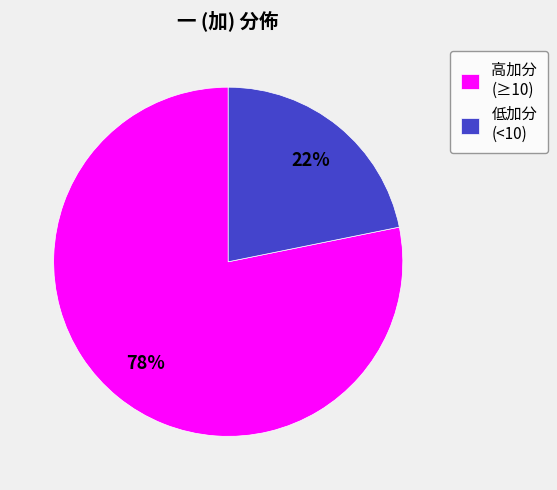

Does any single category account for the majority?

Yes